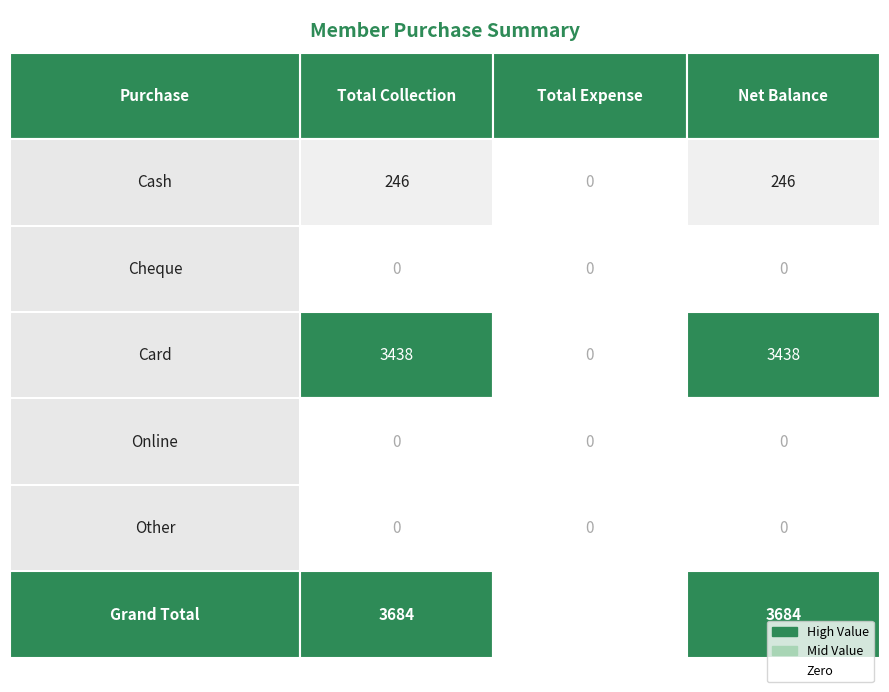

List the series in order of their peak value, highest first.

Grand Total, Card, Cash, Cheque, Online, Other